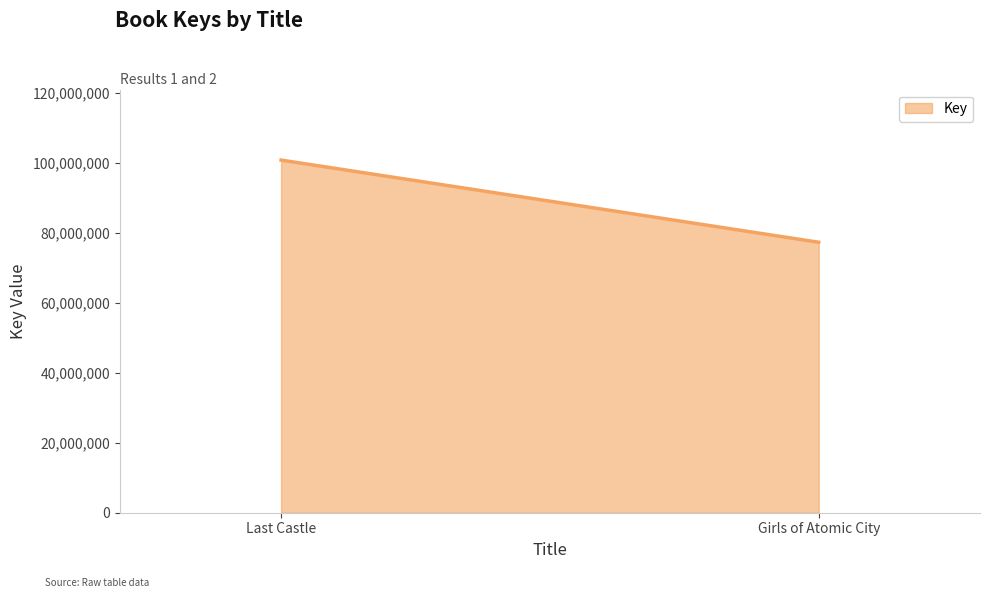

What is the change in value from Last Castle to Girls of Atomic City?

-23505670